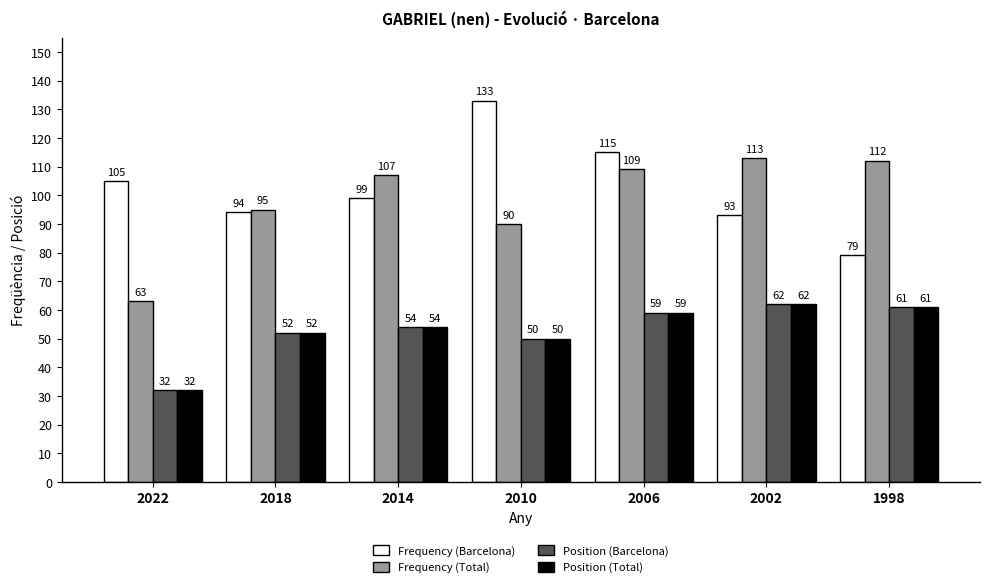

List the labels in order of Frequency (Barcelona) value, smallest first.

1998, 2002, 2018, 2014, 2022, 2006, 2010